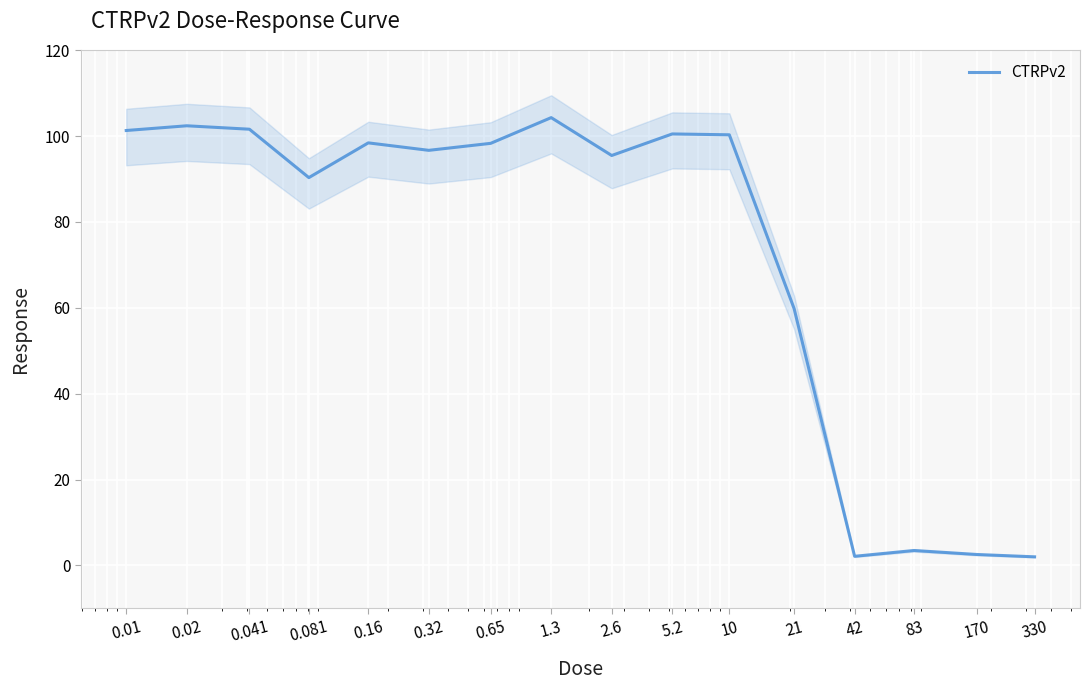

What is the average value?

72.5